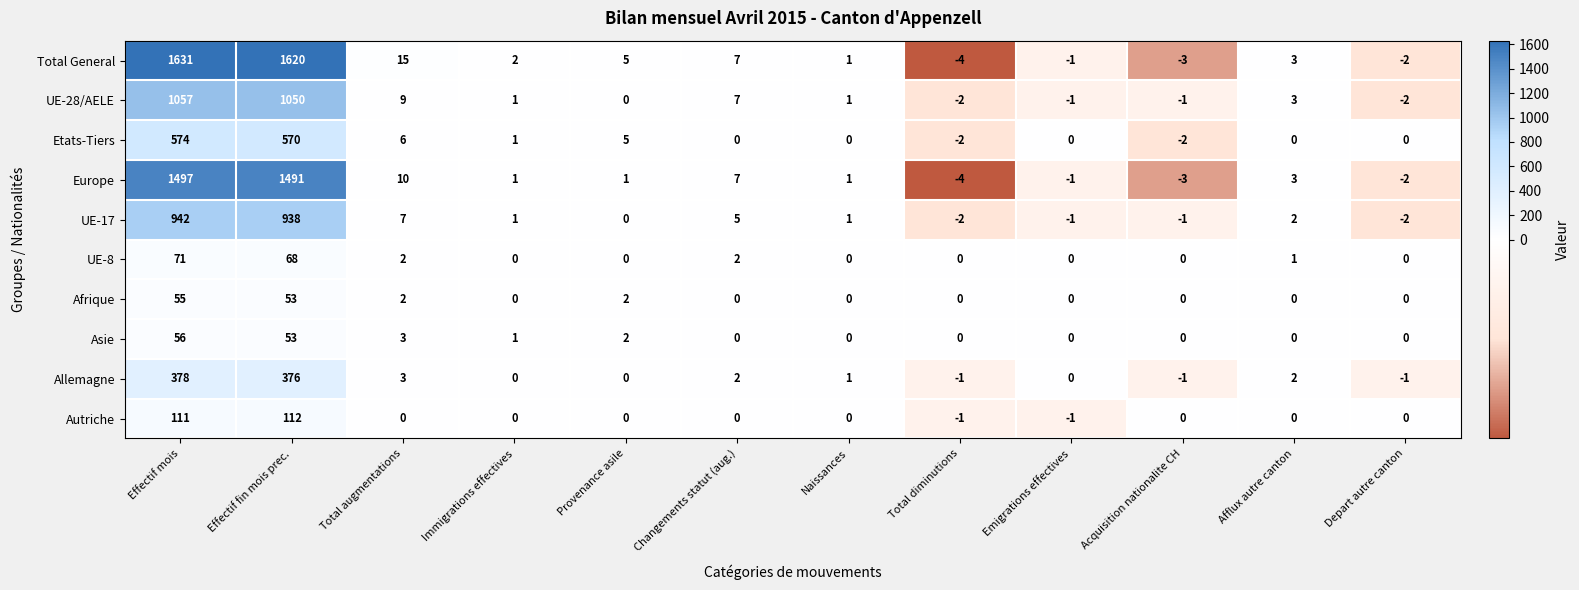

Count the number of data series in this chart.

10